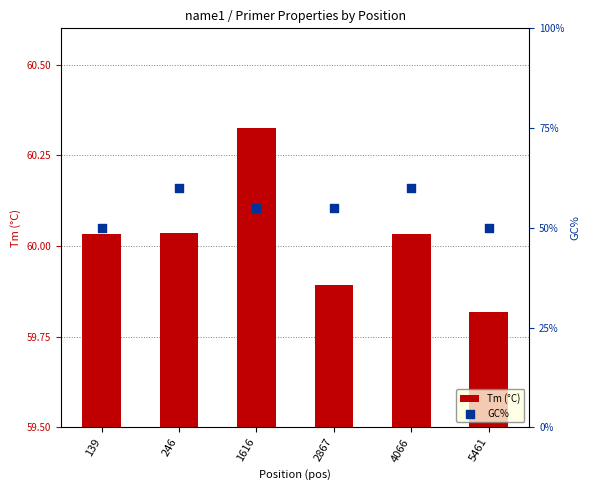

Which series has the largest Y range (max minus min)?

GC%